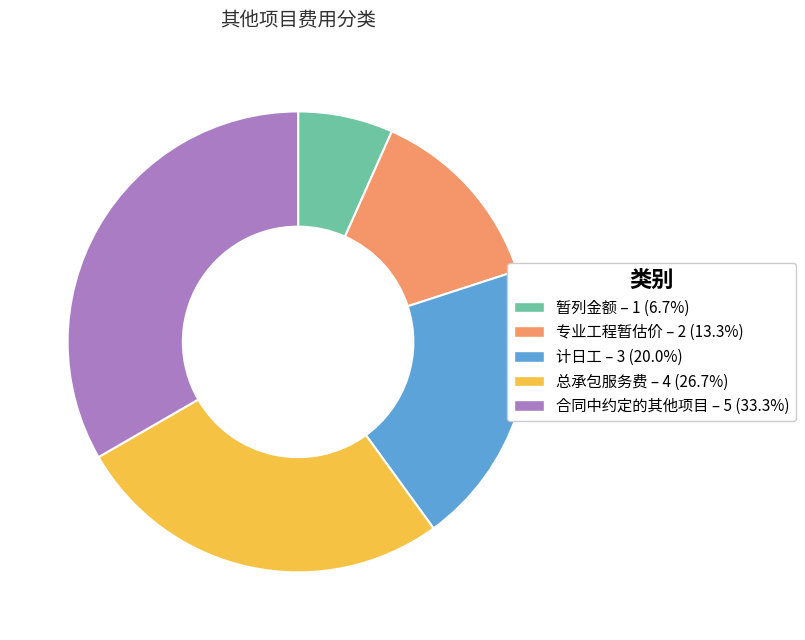

What is the ratio of the value at 总承包服务费 to the value at 计日工?

1.3